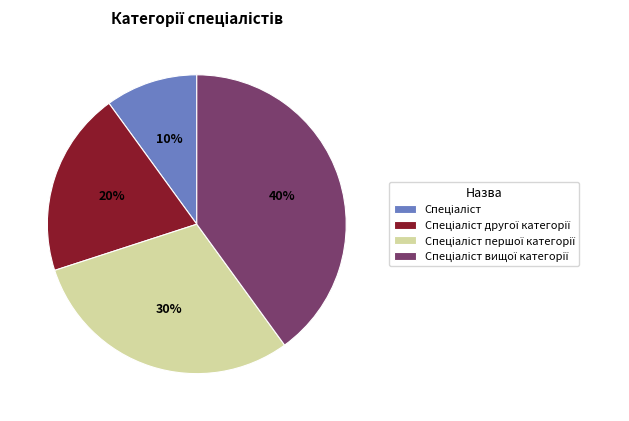

To the nearest percent, what is the average slice percentage?

25%